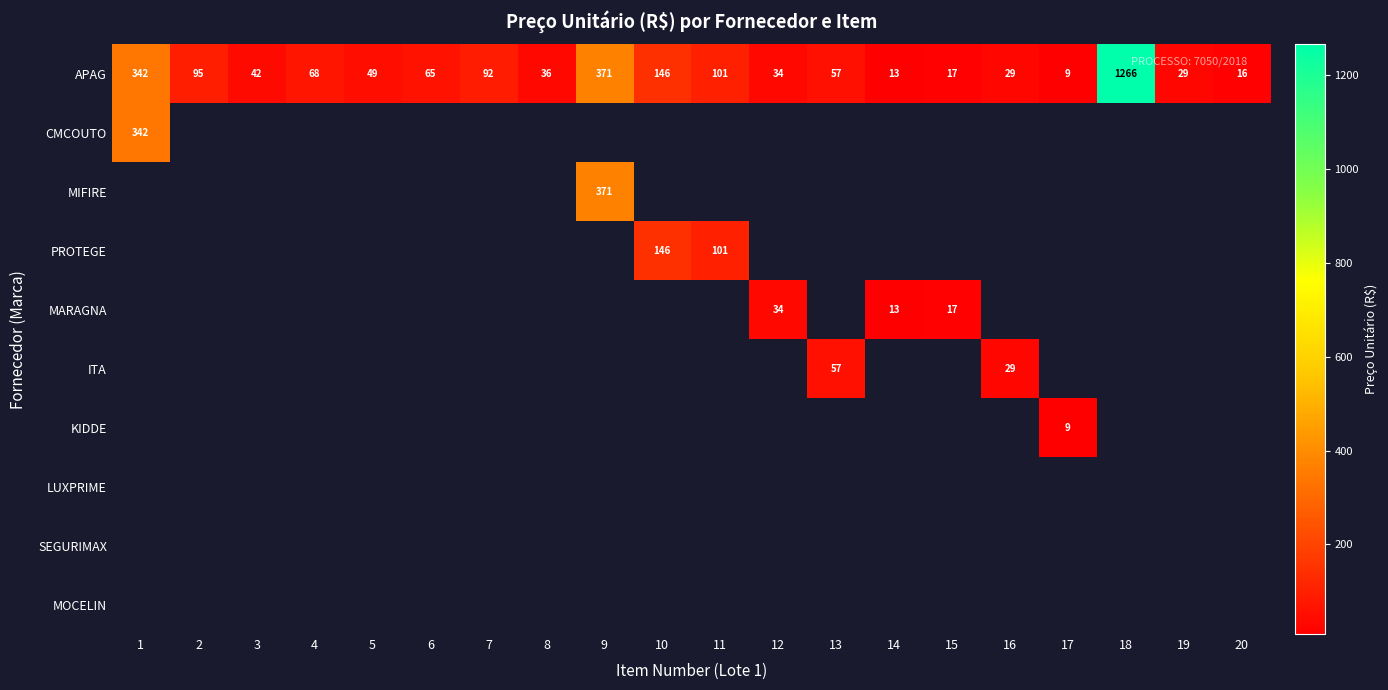

What is the minimum value for APAG?

9